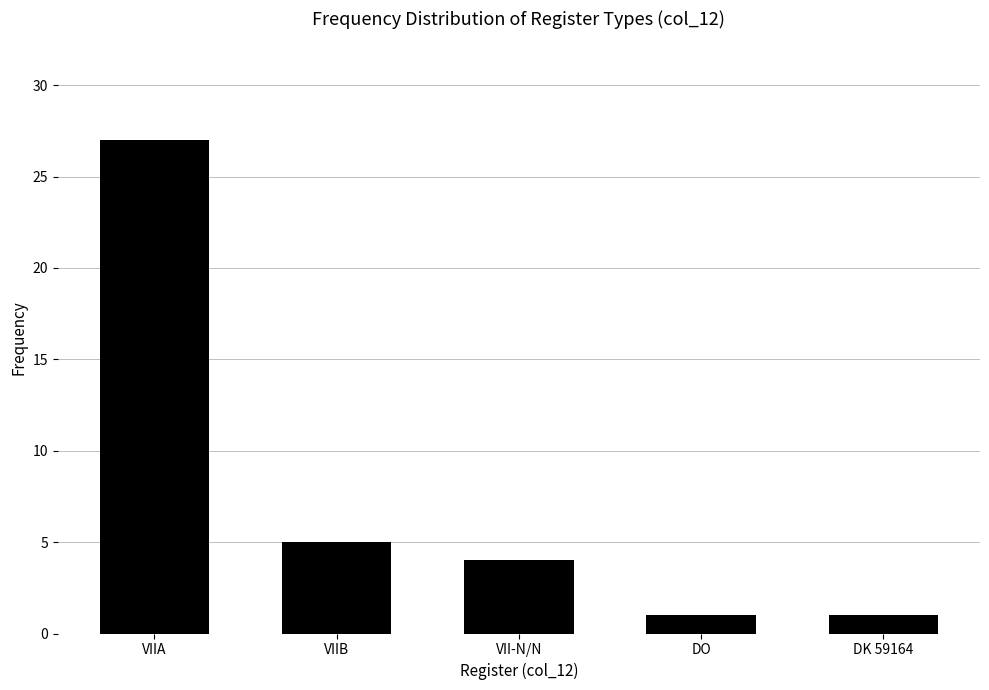

Are the bars horizontal?

No